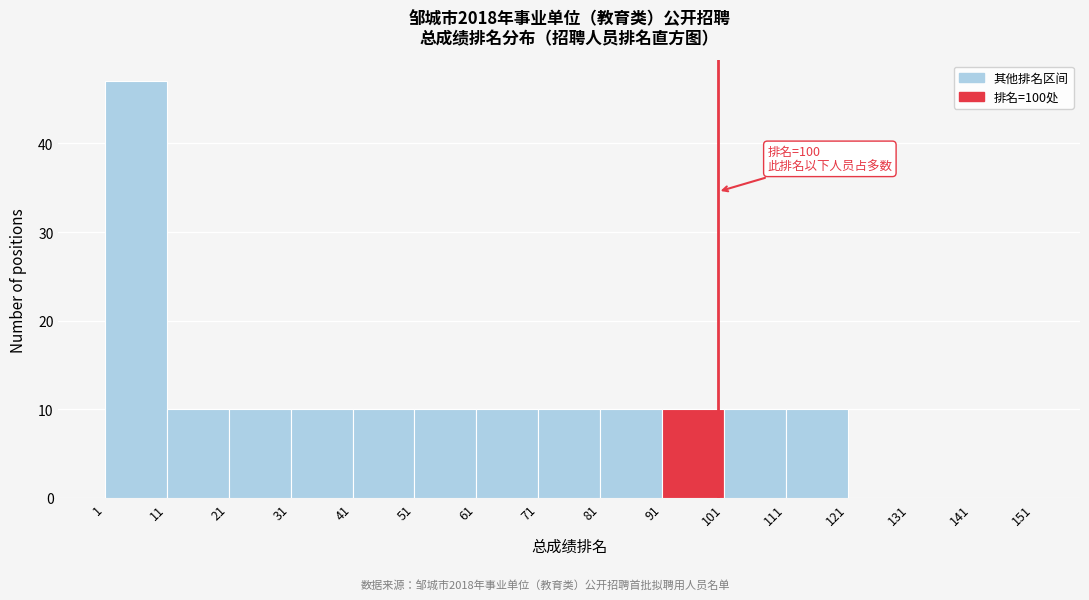

Over which range of the x-axis is the bar tallest?

1 to 11